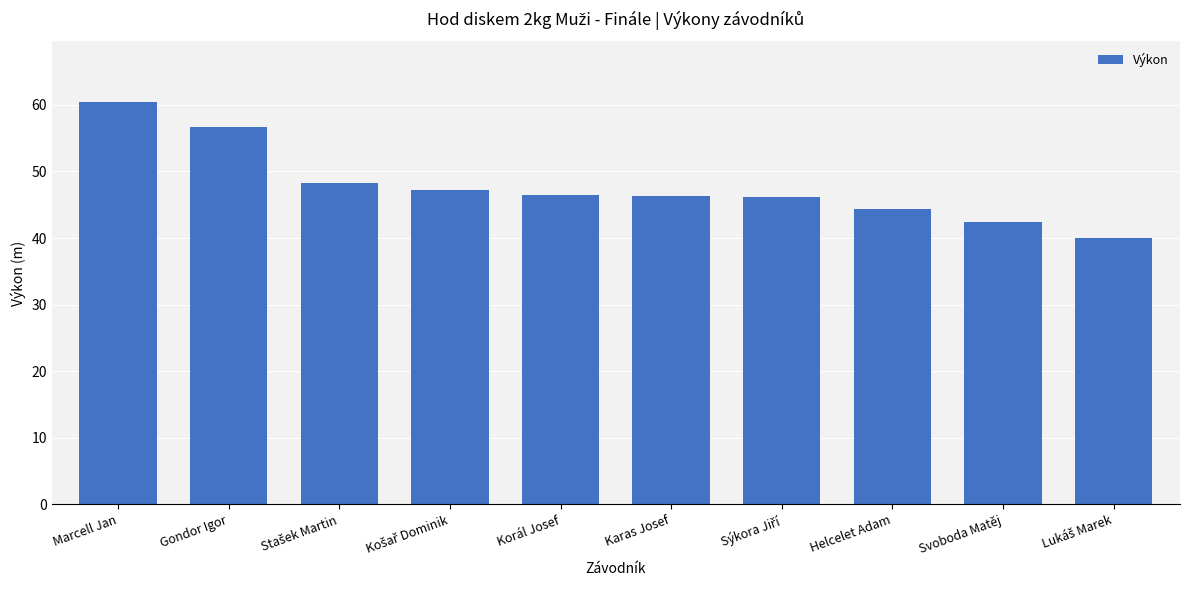

What is the maximum value shown in the chart?

60.5